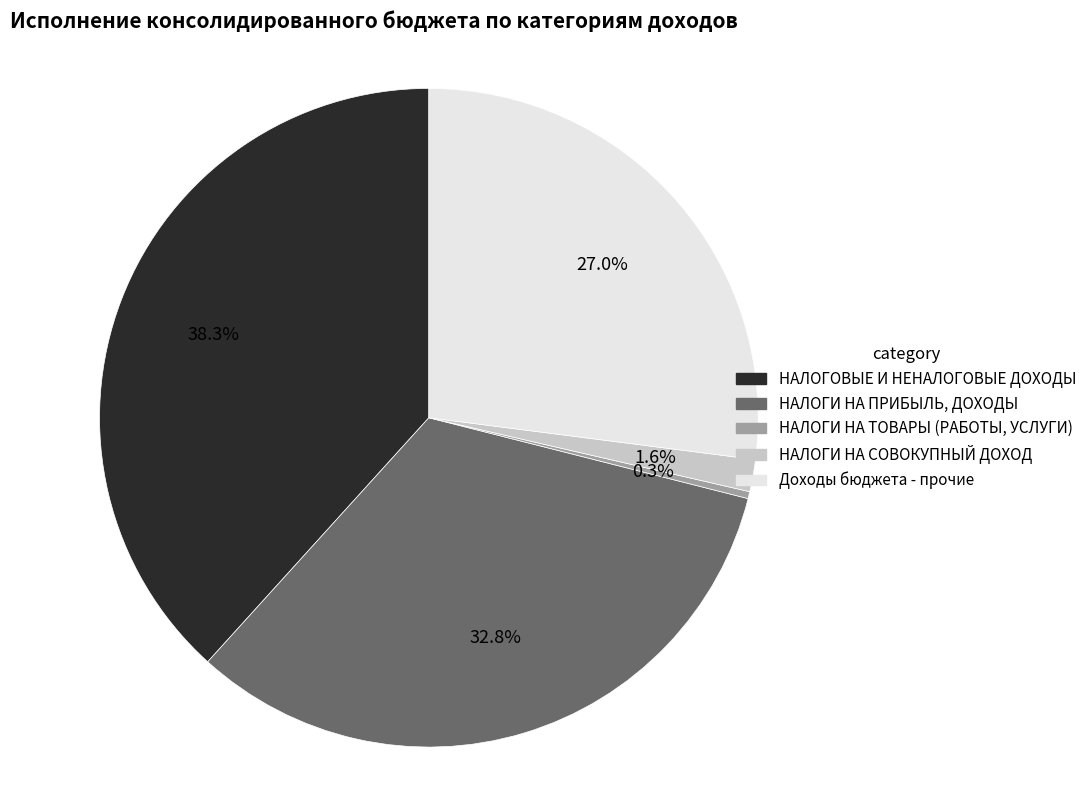

Combined, do НАЛОГИ НА ТОВАРЫ (РАБОТЫ, УСЛУГИ) and НАЛОГИ НА ПРИБЫЛЬ, ДОХОДЫ account for over 50%?

No